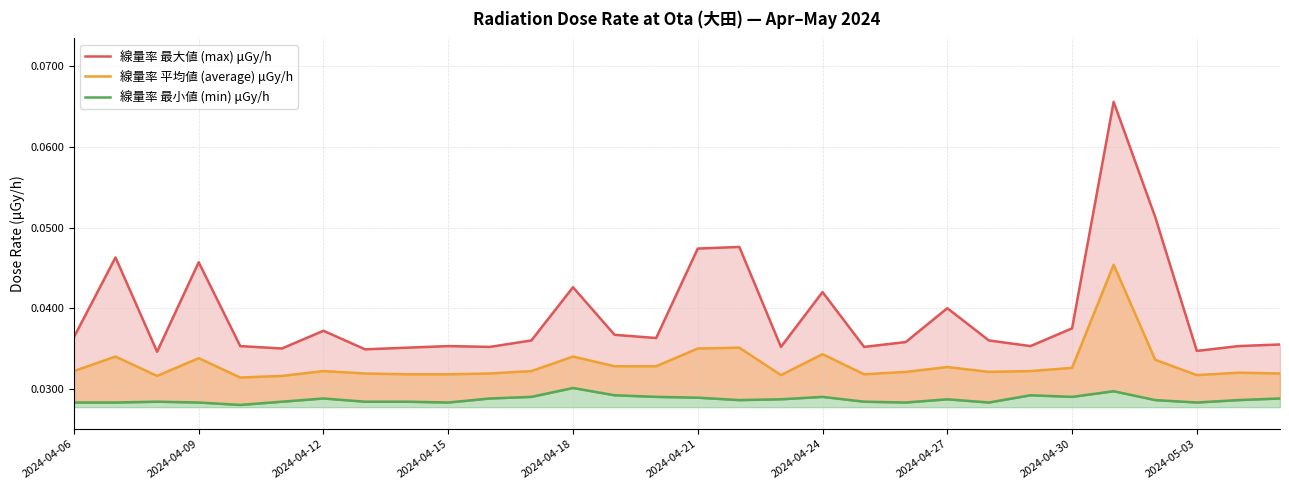

Reading left to right, list all the values displayed in this chart.

線量率 最大値 (max) μGy/h: 0.0	0.0	0.0	0.0	0.0	0.0	0.0	0.0	0.0	0.0	0.0	0.0	0.0	0.0	0.0	0.0	0.0	0.0	0.0	0.0	0.0	0.0	0.0	0.0	0.0	0.1	0.1	0.0	0.0	0.0
線量率 平均値 (average) μGy/h: 0.0	0.0	0.0	0.0	0.0	0.0	0.0	0.0	0.0	0.0	0.0	0.0	0.0	0.0	0.0	0.0	0.0	0.0	0.0	0.0	0.0	0.0	0.0	0.0	0.0	0.0	0.0	0.0	0.0	0.0
線量率 最小値 (min) μGy/h: 0.0	0.0	0.0	0.0	0.0	0.0	0.0	0.0	0.0	0.0	0.0	0.0	0.0	0.0	0.0	0.0	0.0	0.0	0.0	0.0	0.0	0.0	0.0	0.0	0.0	0.0	0.0	0.0	0.0	0.0